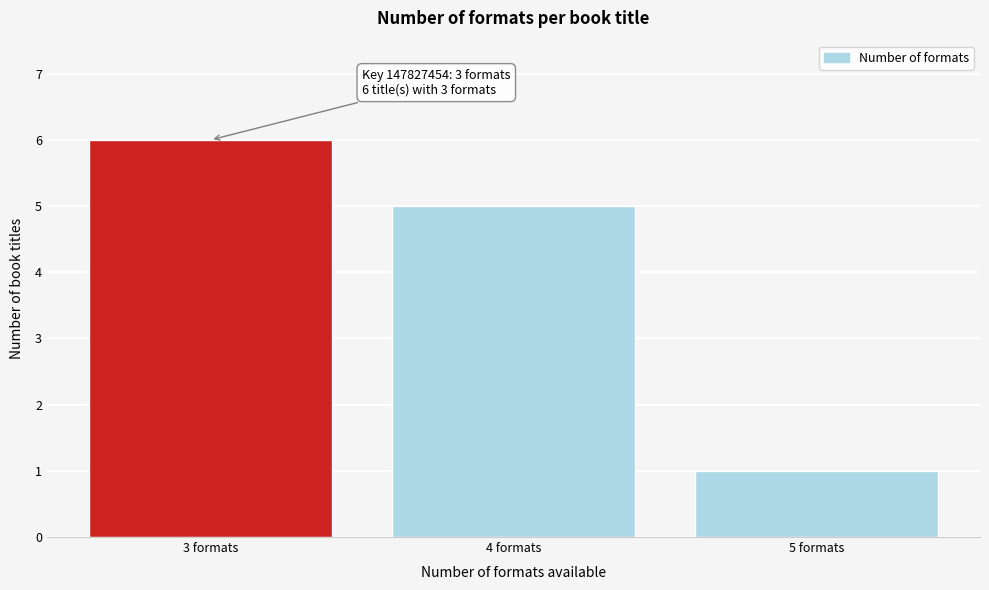

Reading right to left, list all the values displayed in this chart.

1	5	6